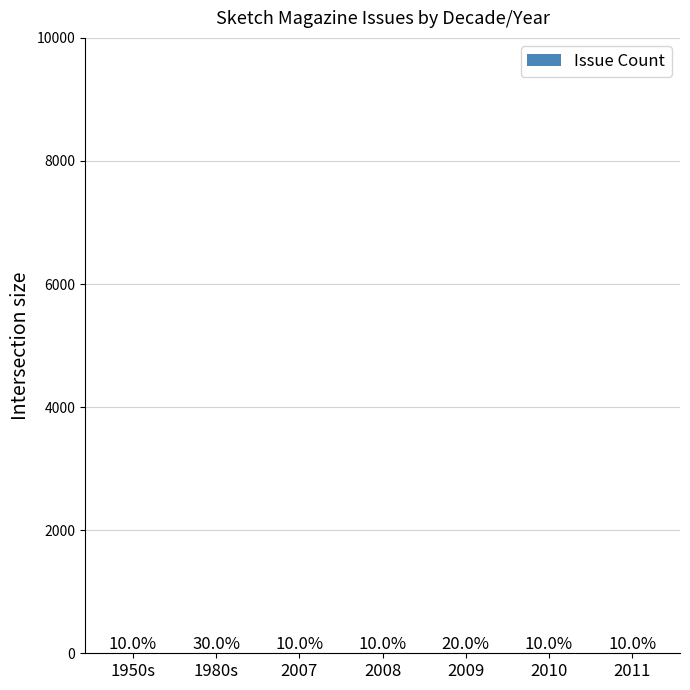

Are the bars horizontal?

No